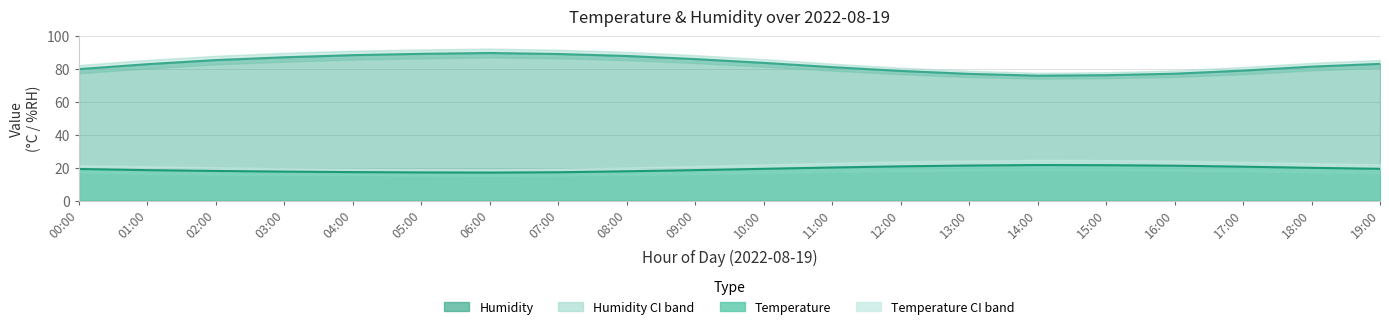

What is the difference between the second highest and minimum values in the temperature series?

4.5